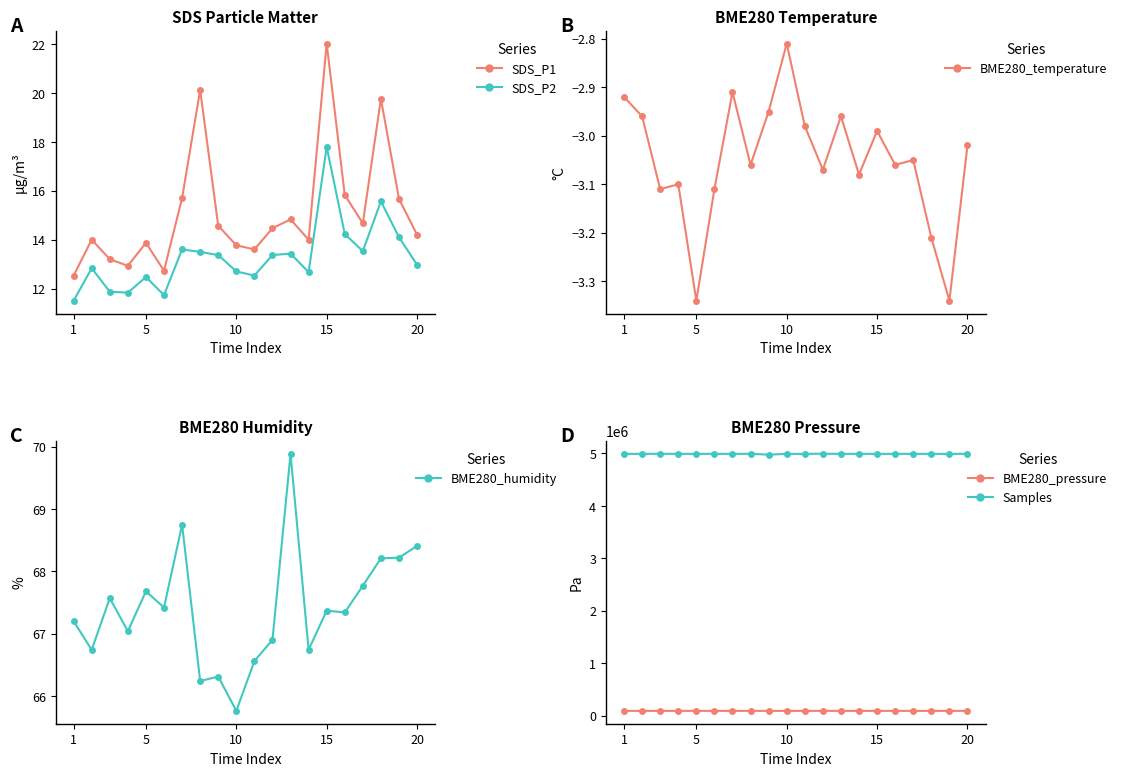

In BME280_humidity, how many points are lower than both neighbors (excluding endpoints)?

7